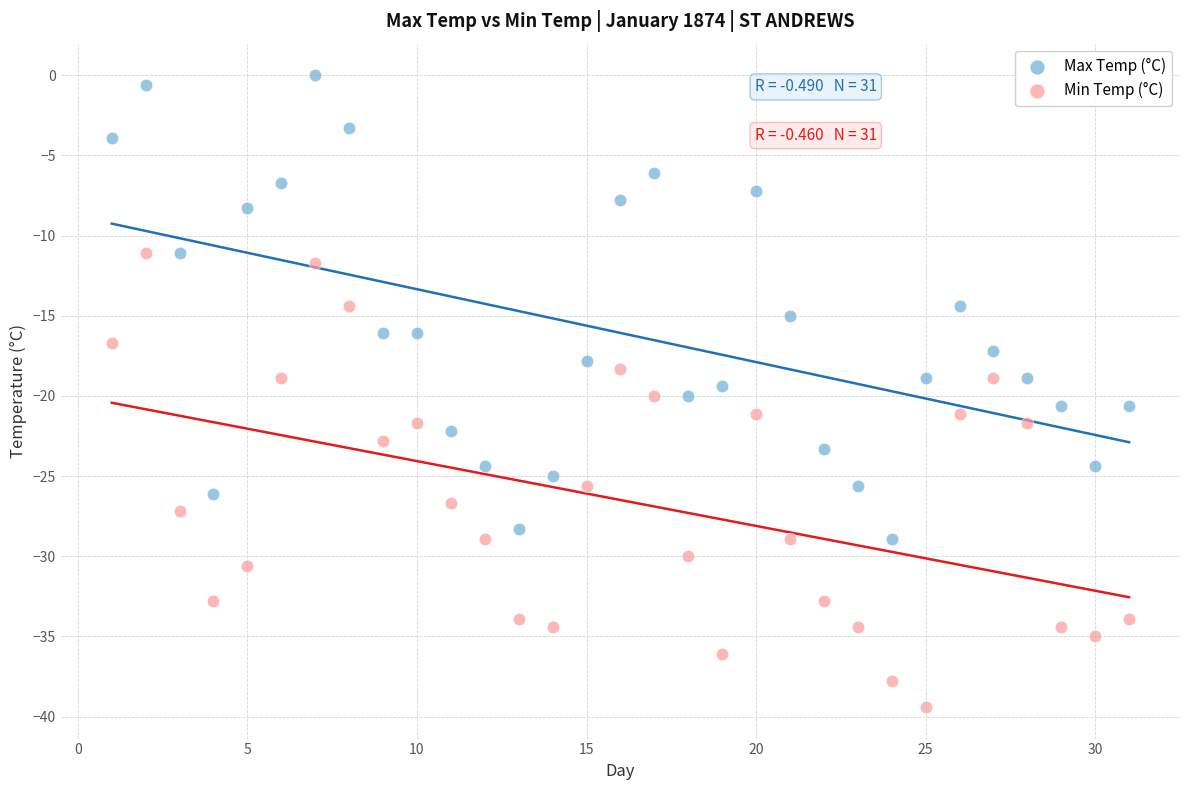

What are all the series names shown in the legend?

Max Temp (°C), Min Temp (°C)